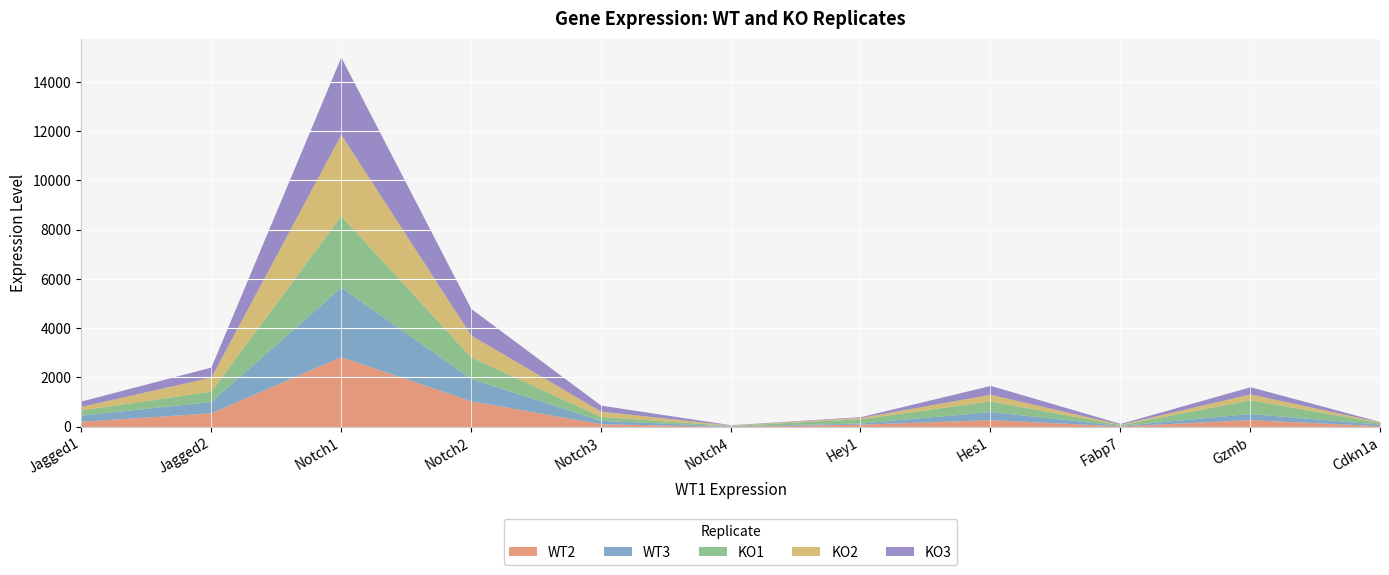

At how many categories does at least one series exceed 3043?

1